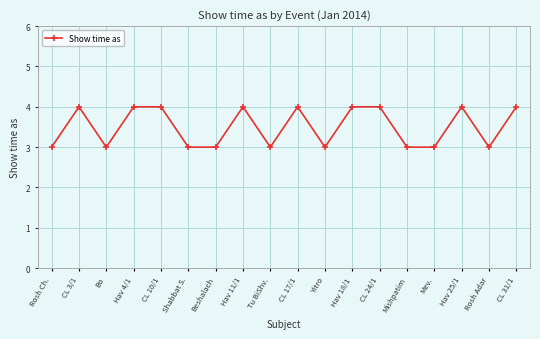

Where is the first local minimum?

Bo